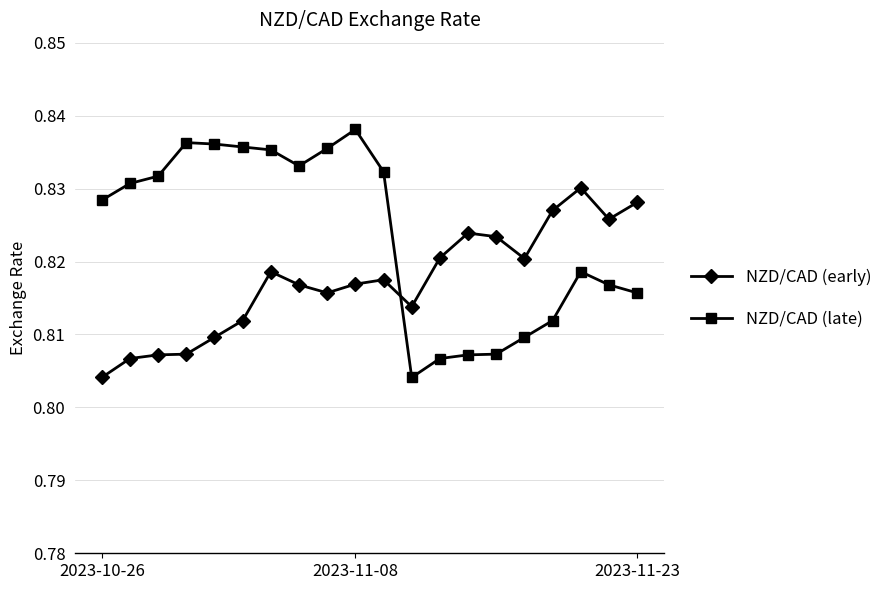

Count the NZD/CAD (early) values in the range 0 to 1.

20